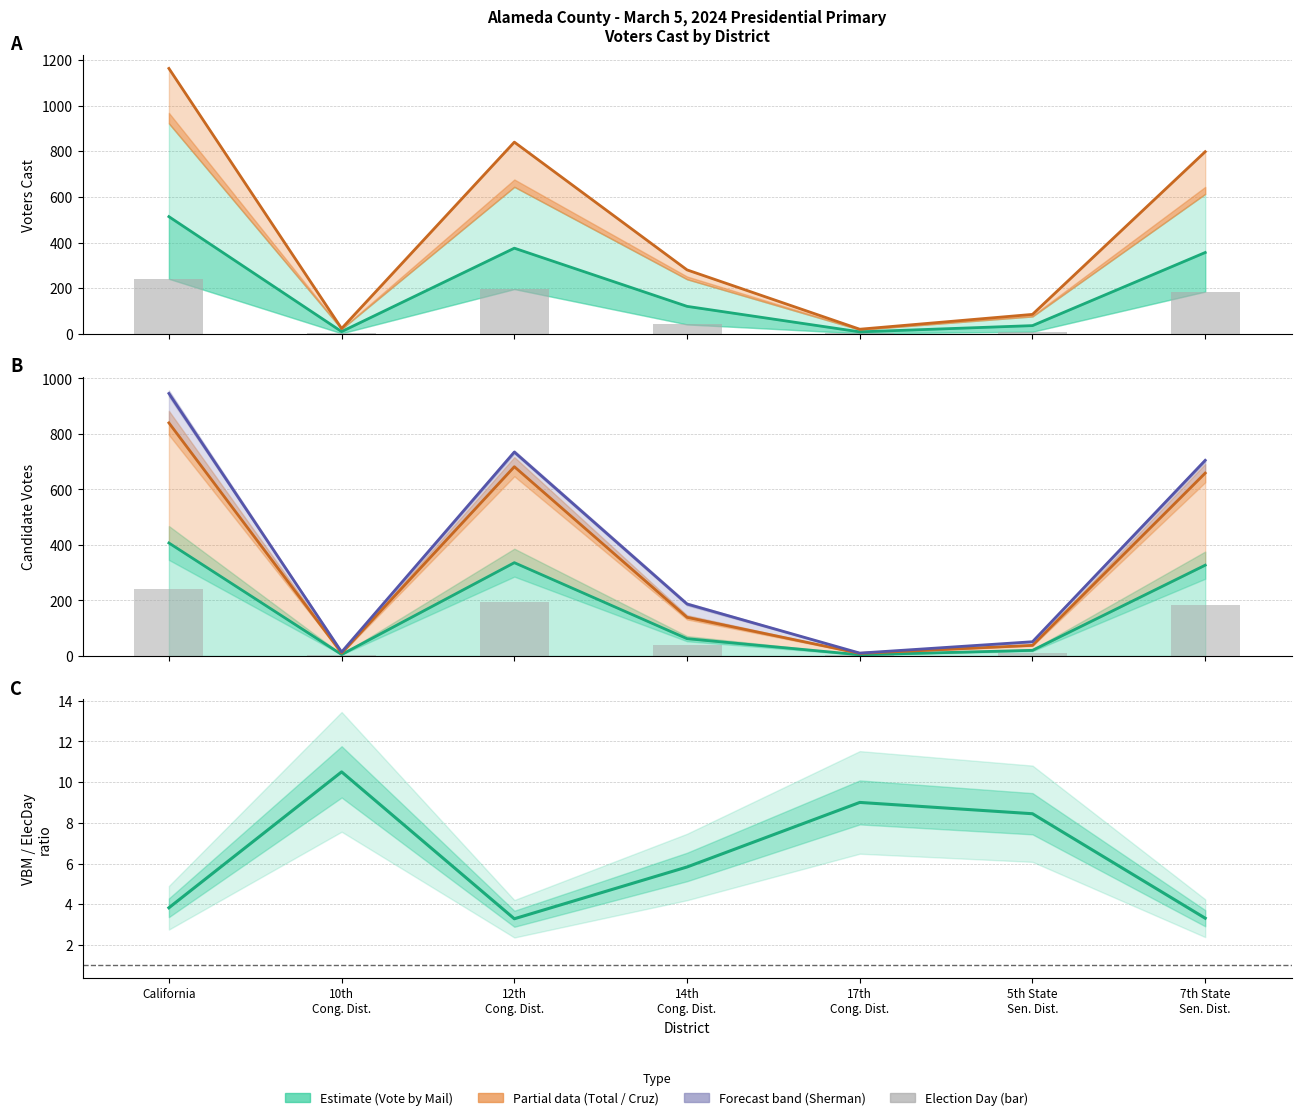

List the labels in order of Total value, largest first.

California, 12th Cong. Dist., 7th State Sen. Dist., 14th Cong. Dist., 5th State Sen. Dist., 10th Cong. Dist., 17th Cong. Dist.